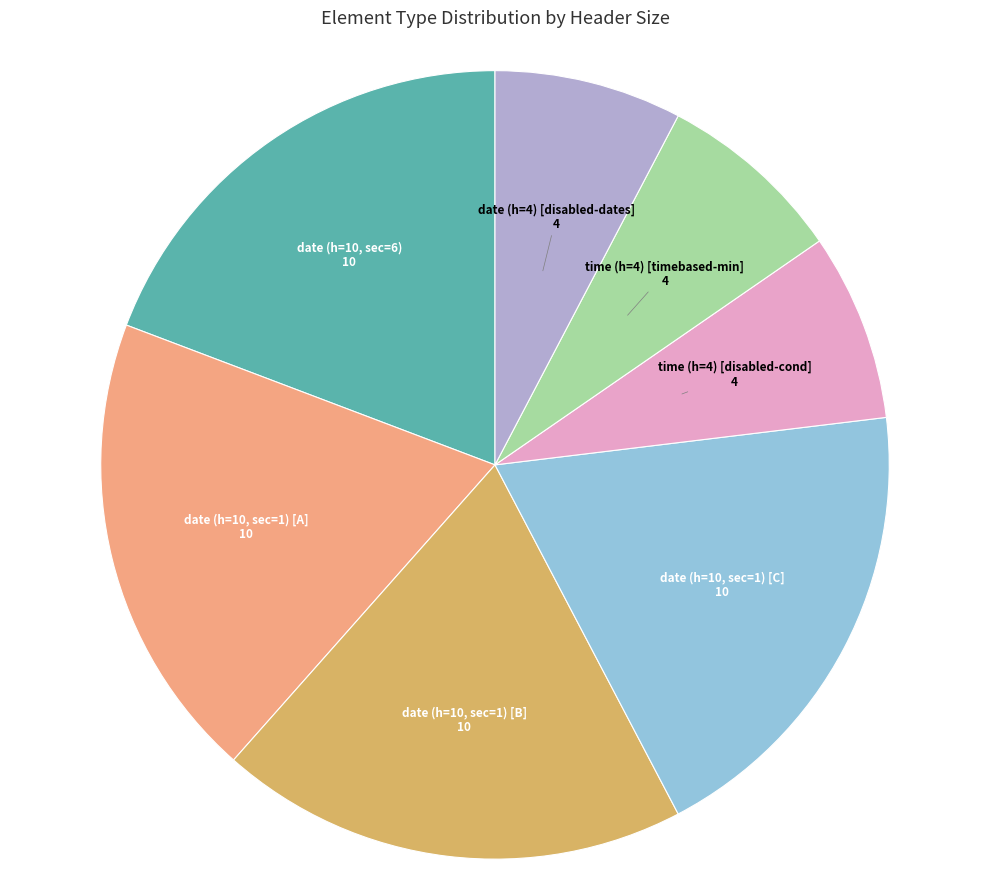

How many segments does this pie chart have?

7